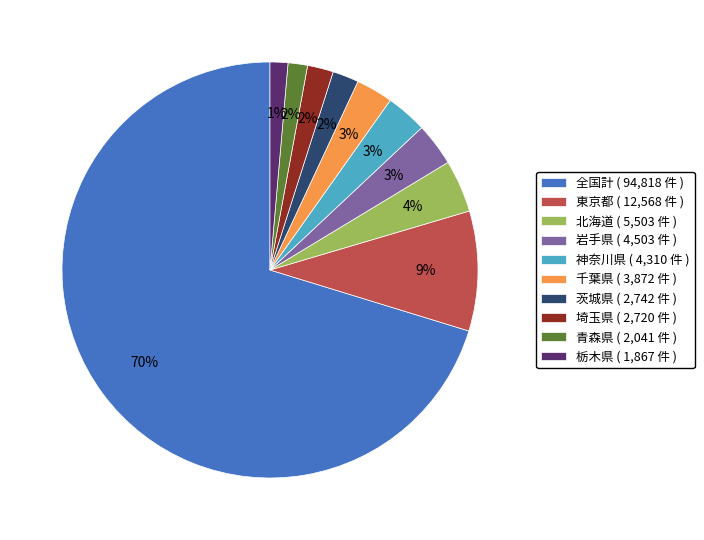

To the nearest percent, what percentage of the pie is 神奈川県 ( 4,310 件 )?

3%